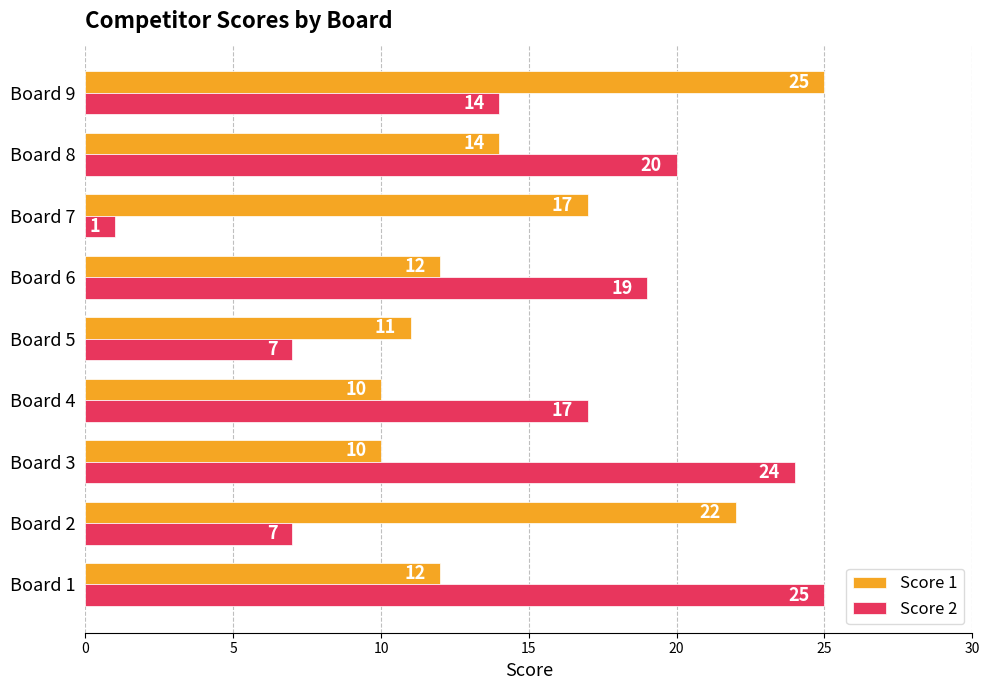

At which label does Score 2 reach its peak?

Board 1